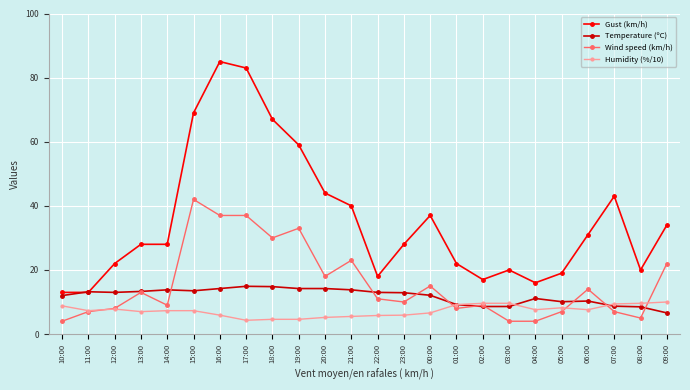

True or false: Gust (km/h) has more than 0 points higher than both neighbors.

True